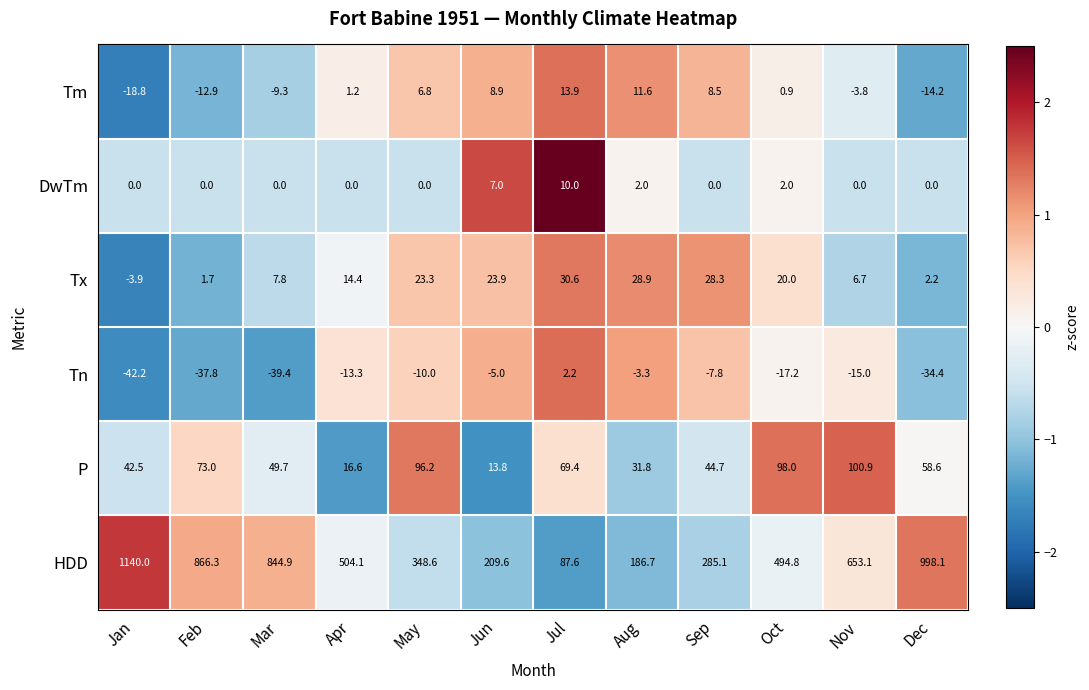

At how many categories does at least one series exceed 0?

12